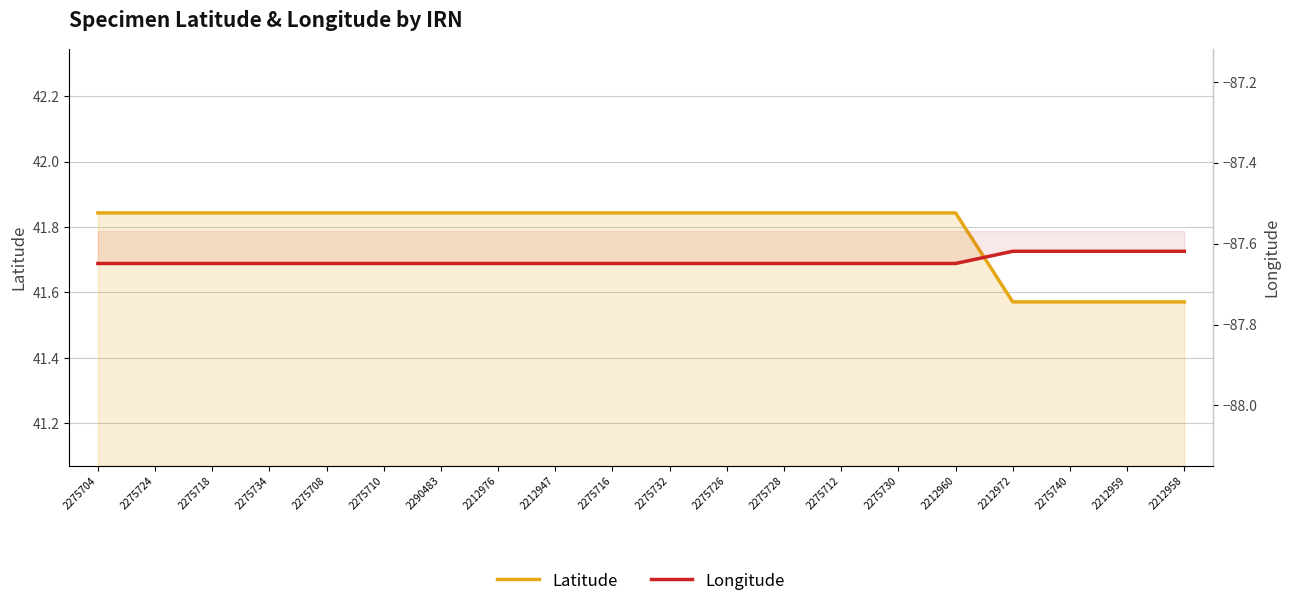

At which category is the sum across all series the highest?

2275704